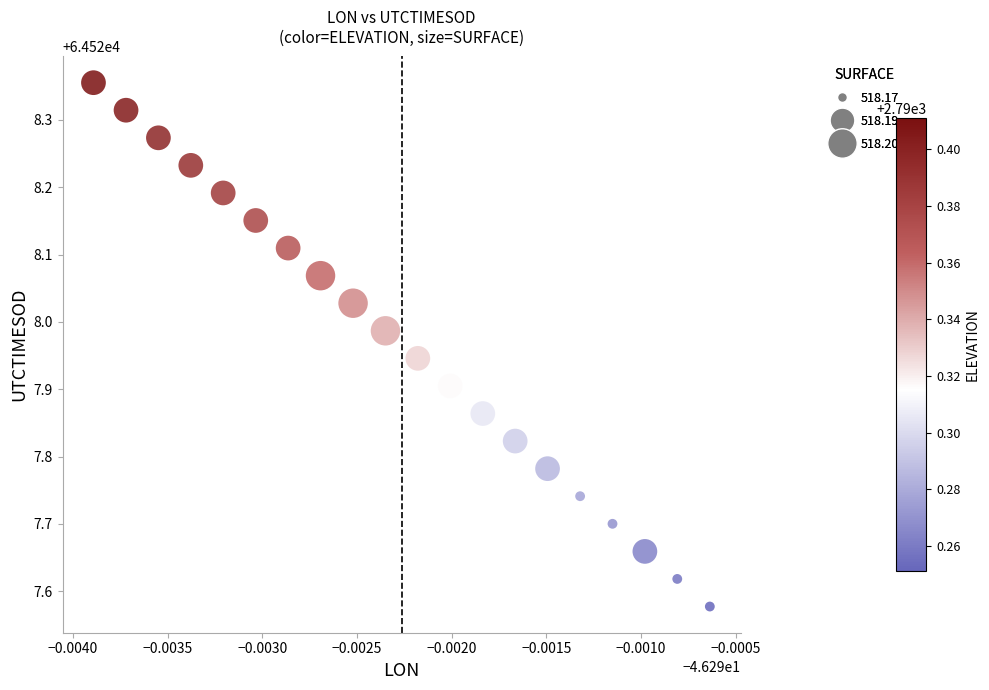

What is the range of Y values (max minus min)?

0.8